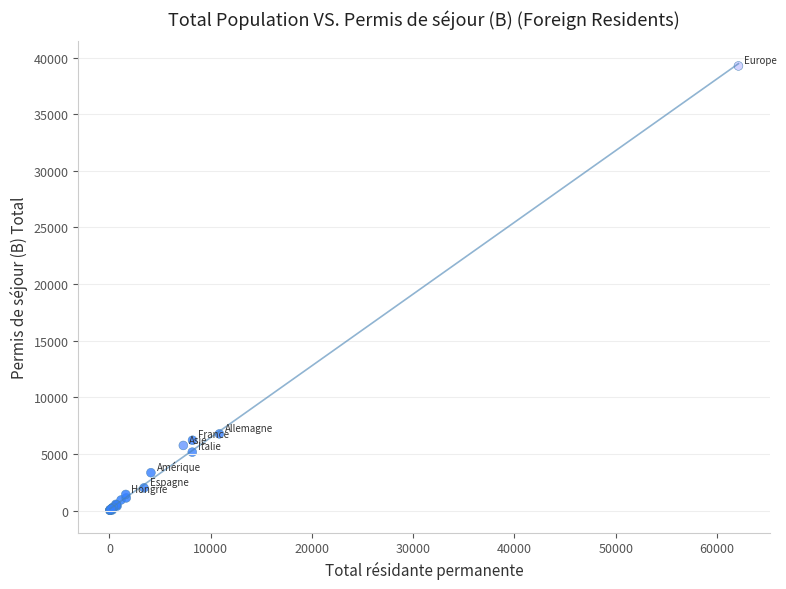

What Y value in the scatter plot is closest to 19642?

6776